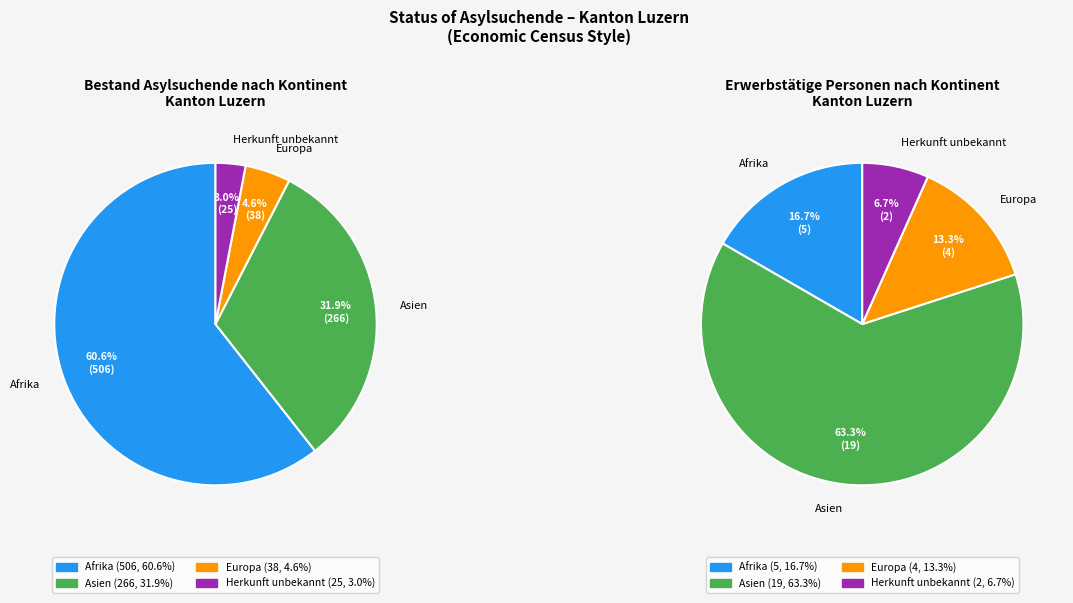

To the nearest percent, what is the difference between the largest and smallest slice percentages?

58%